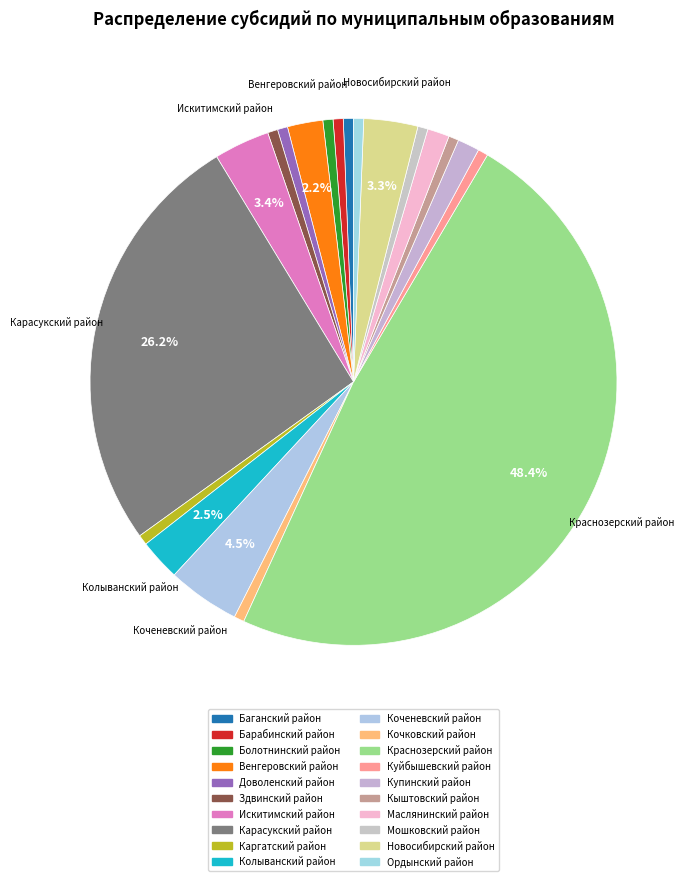

Count the number of slices in the pie.

20